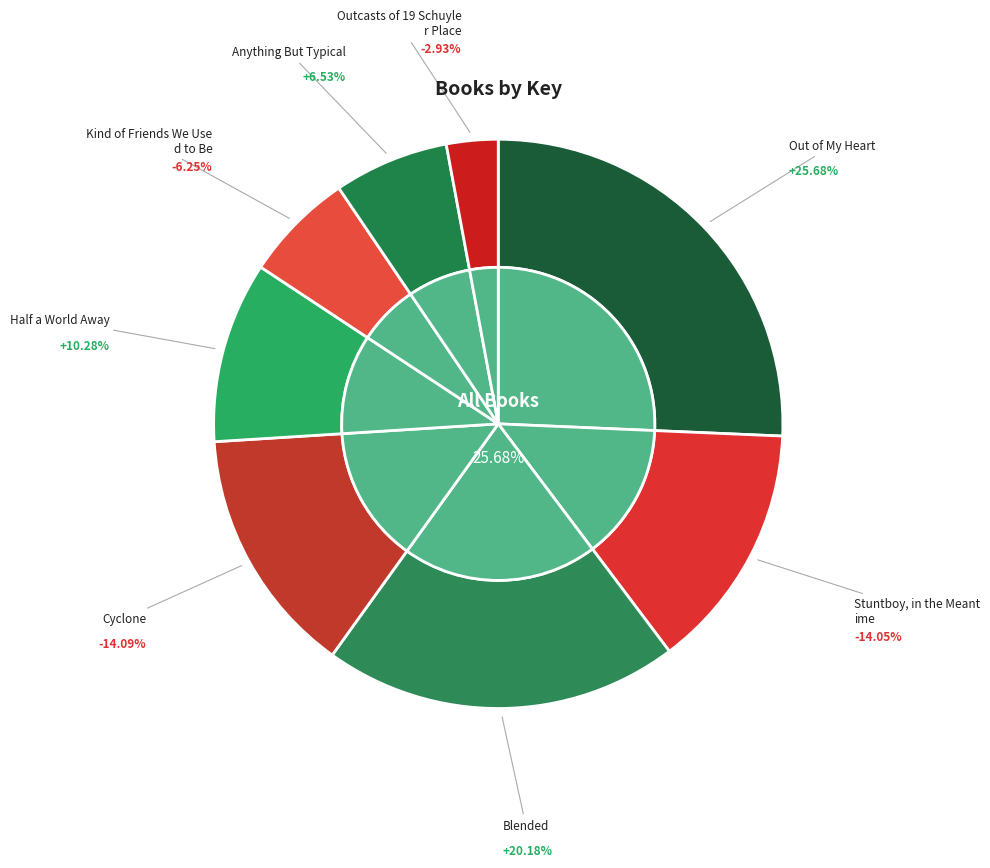

The Outcasts of 19 Schuyler Place slice represents 1% of the pie. True or false?

False